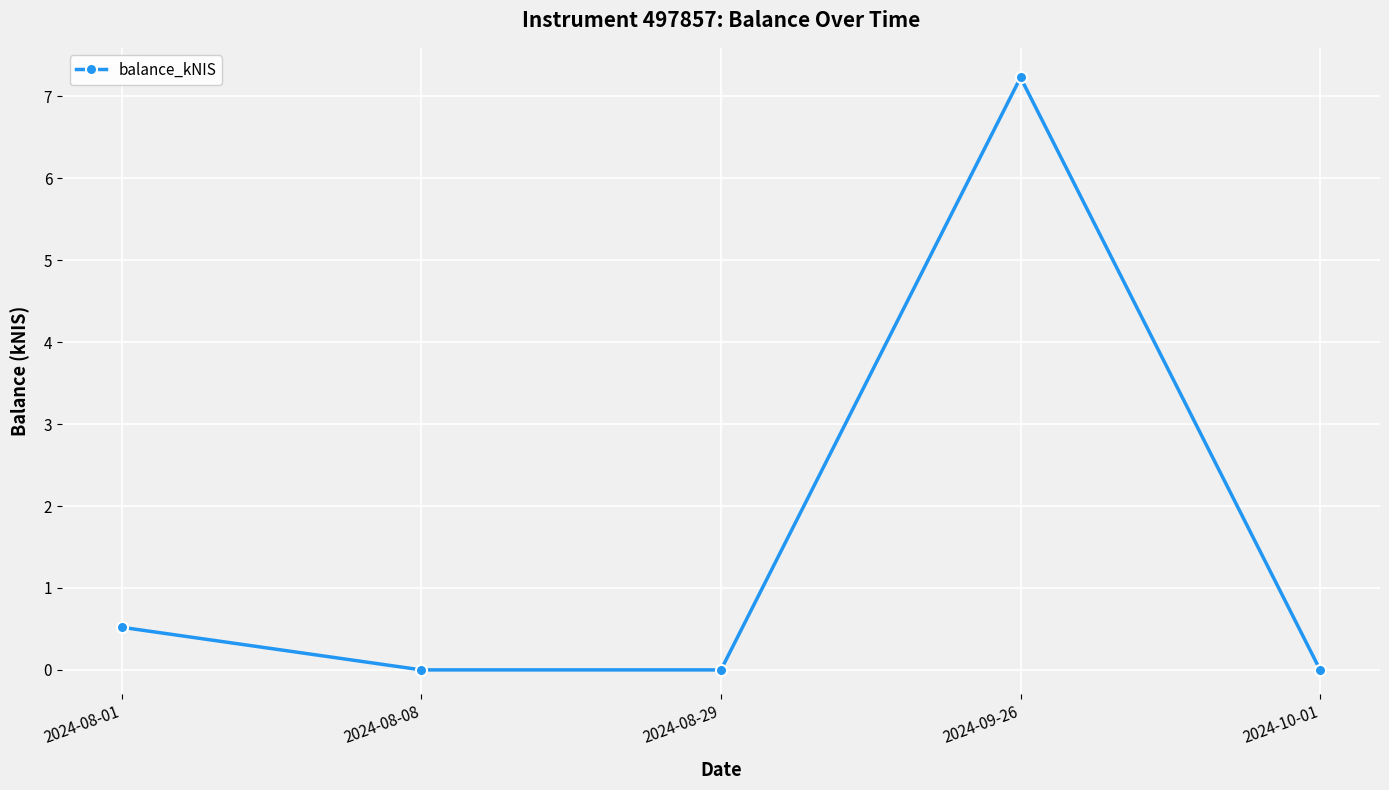

What is the change in value from 2024-08-08 to 2024-09-26?

+7.2